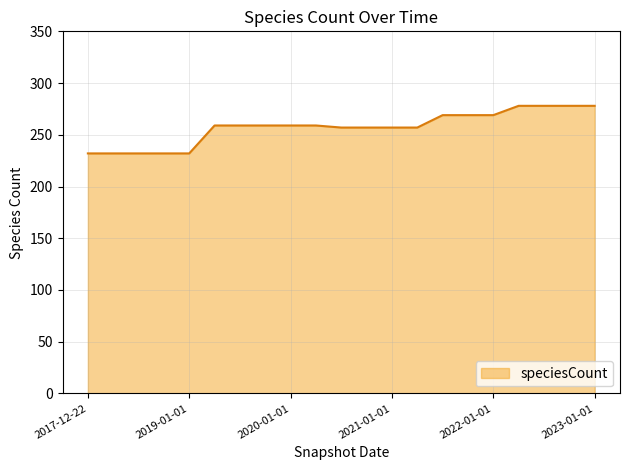

What is the greatest value displayed?

278